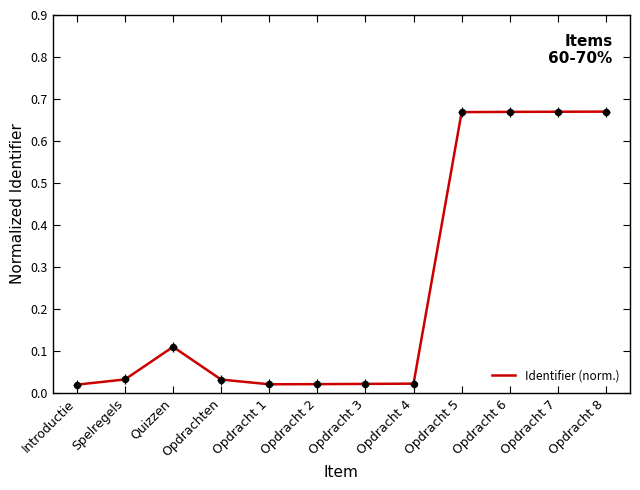

How many distinct data groups are displayed?

1